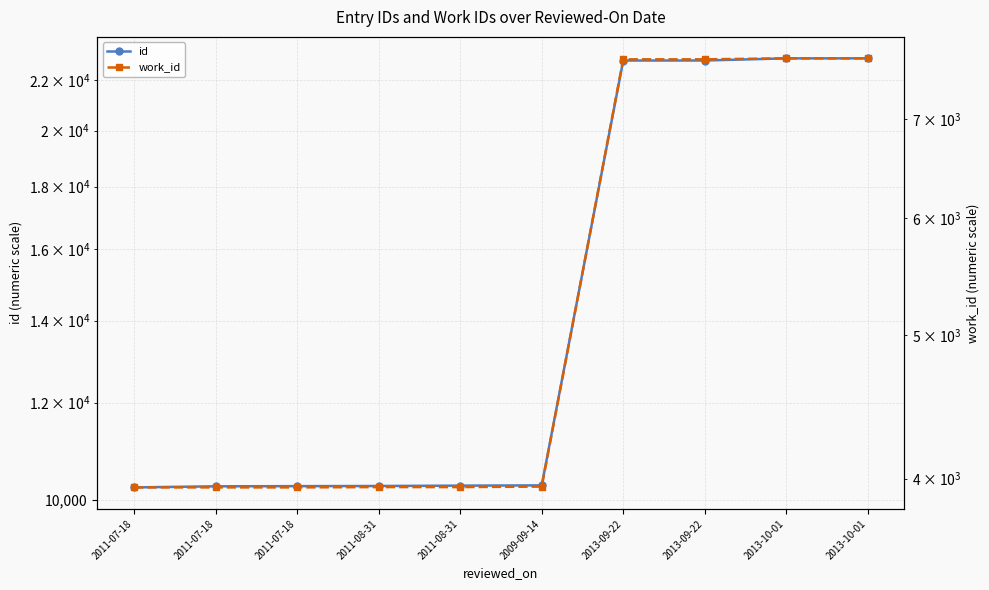

What is the difference between the id values at 2011-07-18 and 2011-07-18?

21